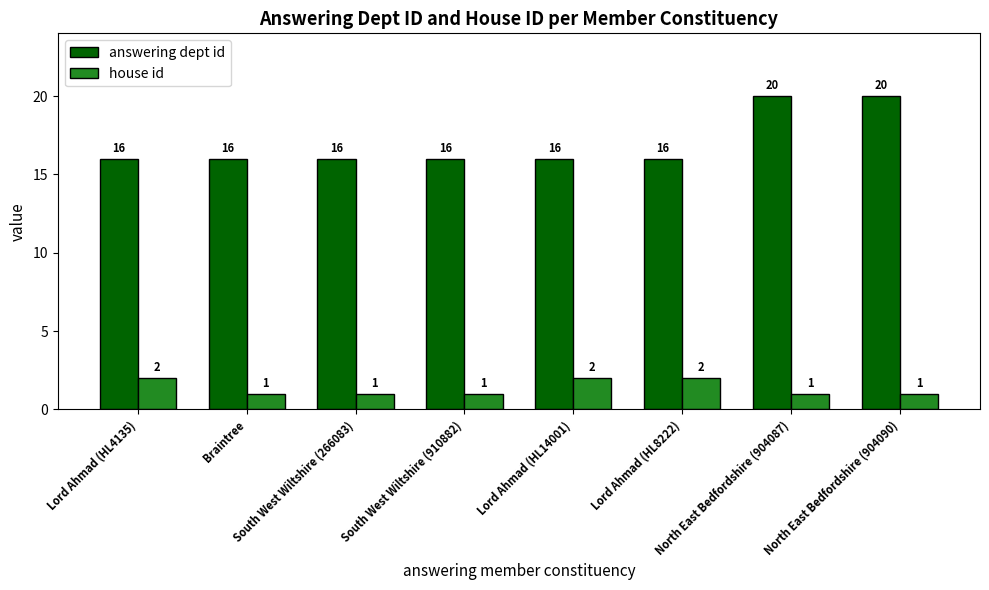

How many house id values are between 1 and 2?

8